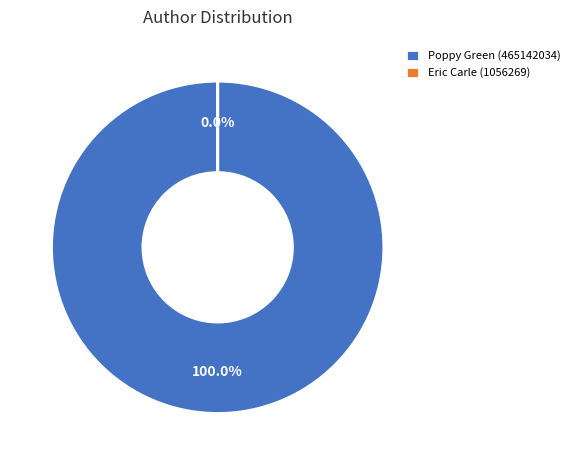

Does Eric Carle represent more than half of the total?

No